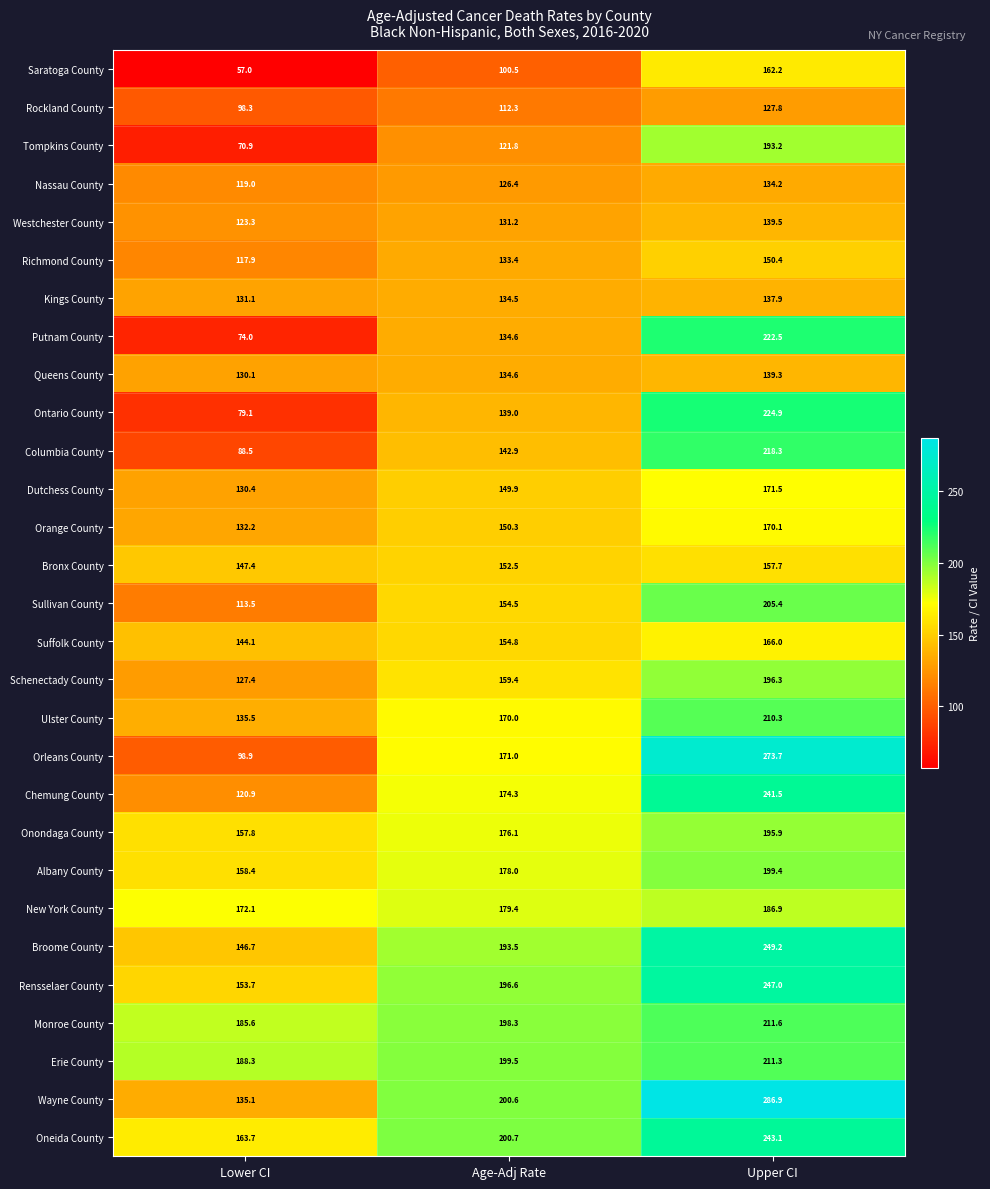

What is the difference between the highest and lowest values at Age-Adj Rate?

100.2